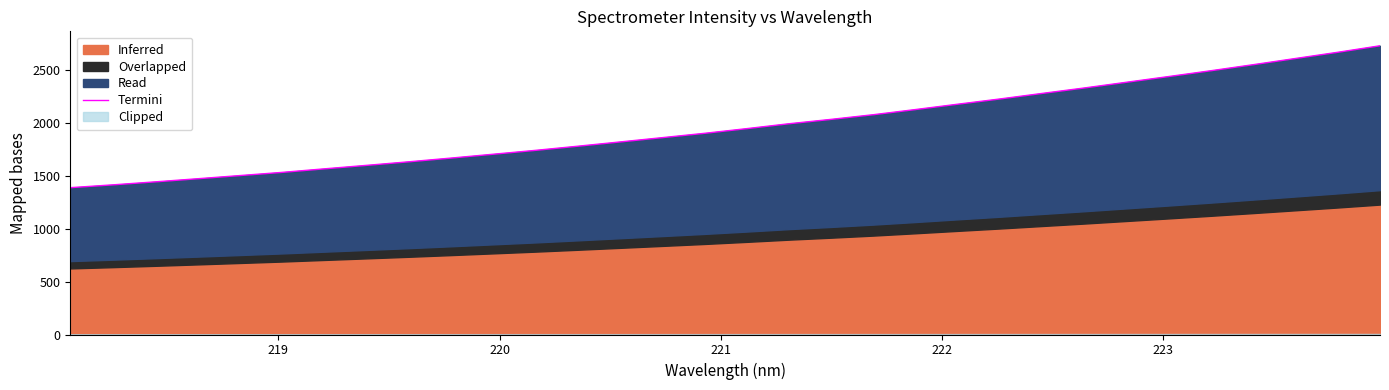

Reading left to right, extract all data points from this chart.

1388.0	1414.4	1442.7	1472.0	1502.1	1532.2	1565.7	1598.7	1632.3	1667.6	1704.0	1740.6	1779.7	1820.1	1860.7	1901.6	1946.0	1992.2	2033.7	2077.7	2126.7	2177.1	2226.7	2279.1	2330.6	2384.7	2438.8	2493.8	2550.7	2609.2	2667.8	2729.2